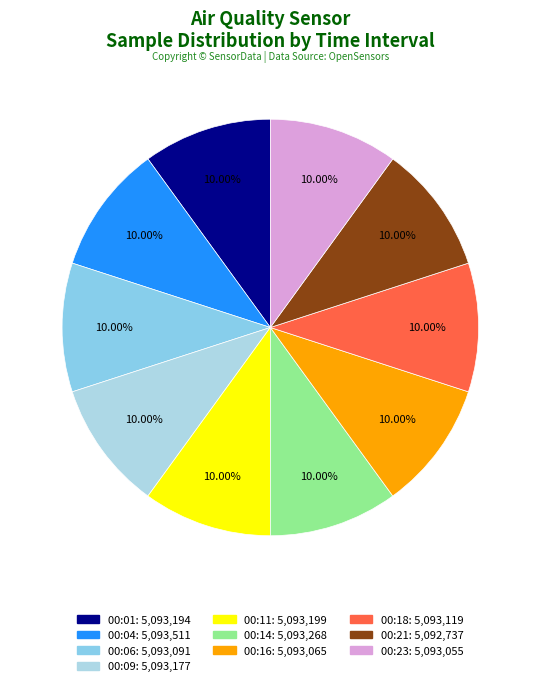

To the nearest percent, what is the combined percentage of 00:14 and 00:16?

20%